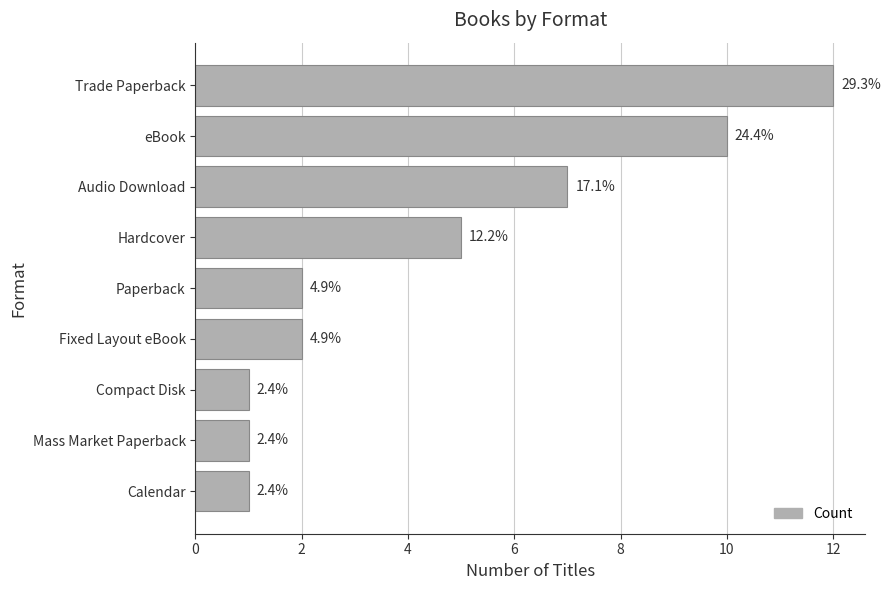

Are the bars horizontal?

Yes